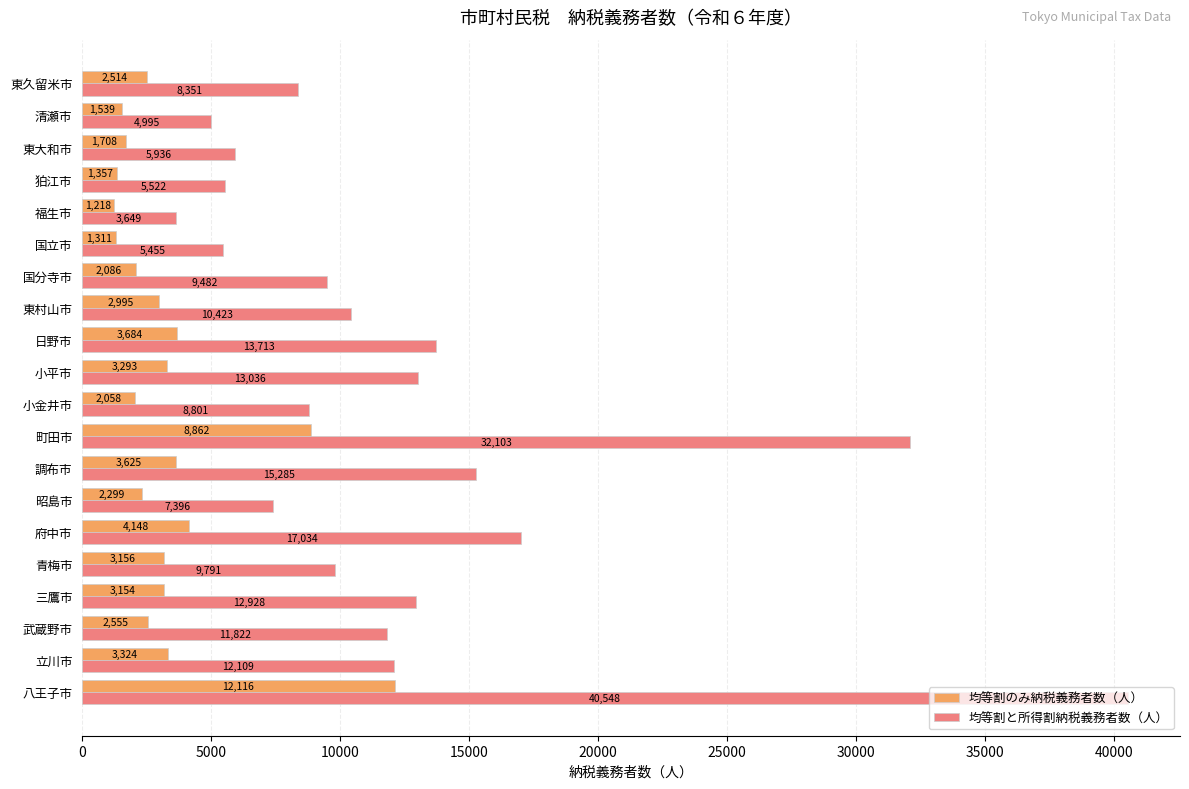

At how many categories does at least one series exceed 10442?

9